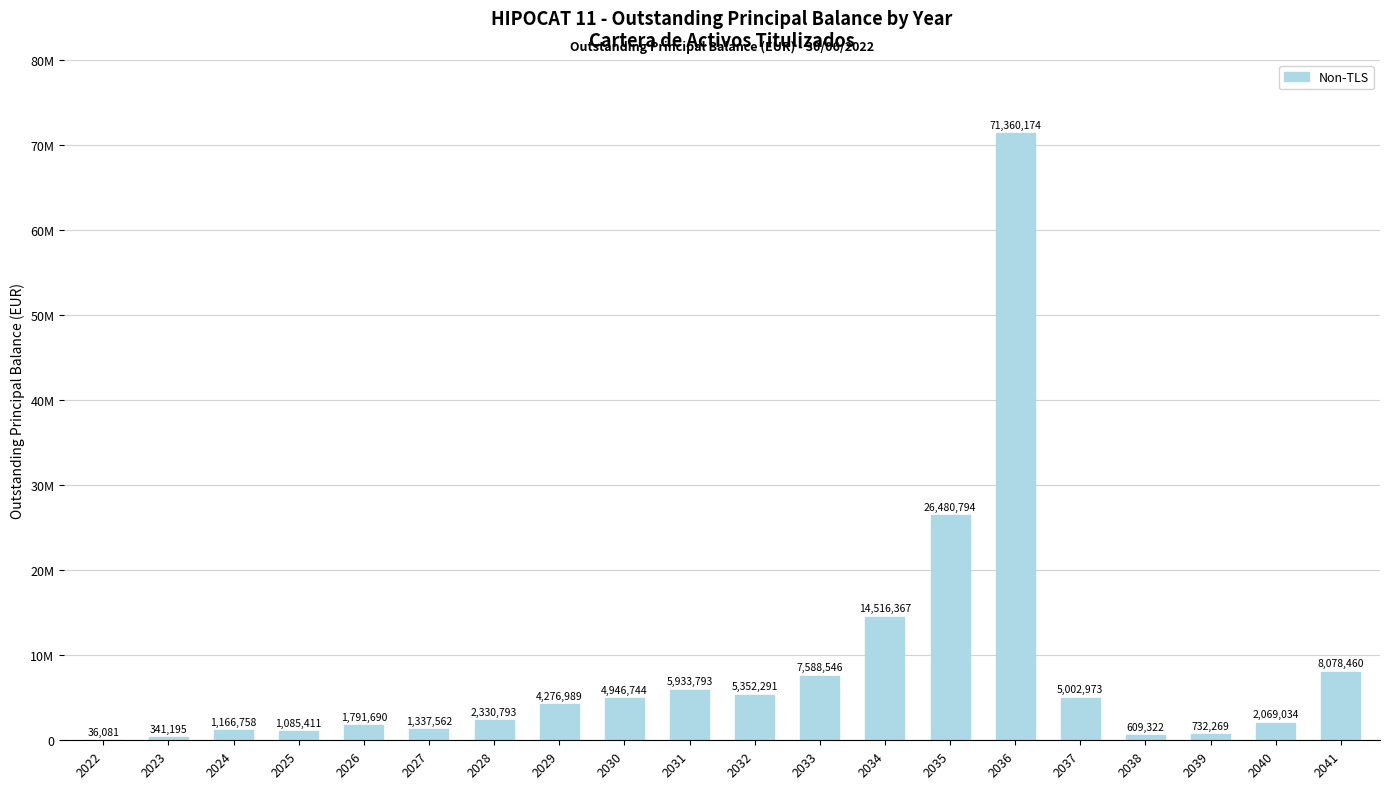

Are the bars horizontal?

No